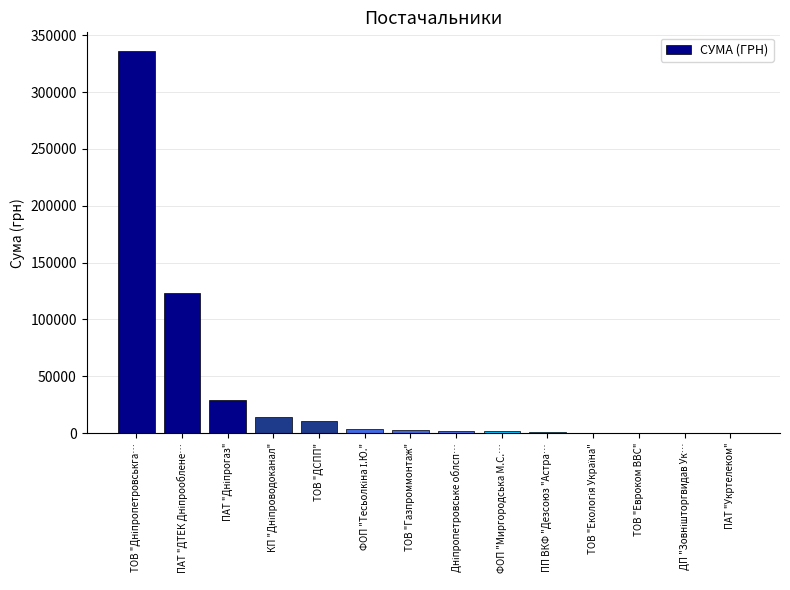

What is the sum of all values?

523948.7